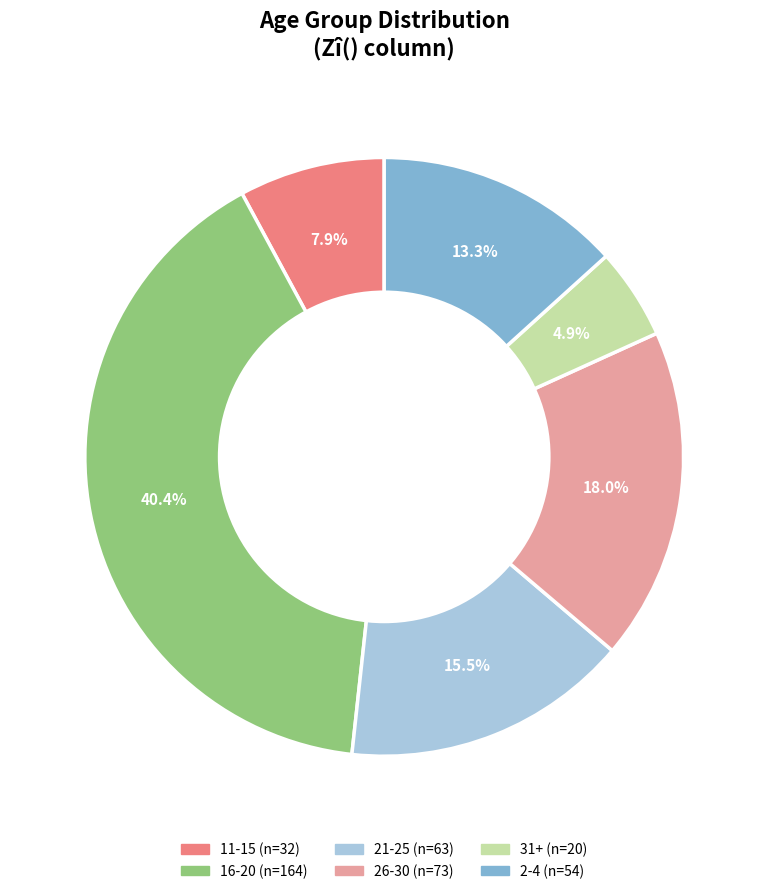

Does any single category account for the majority?

No